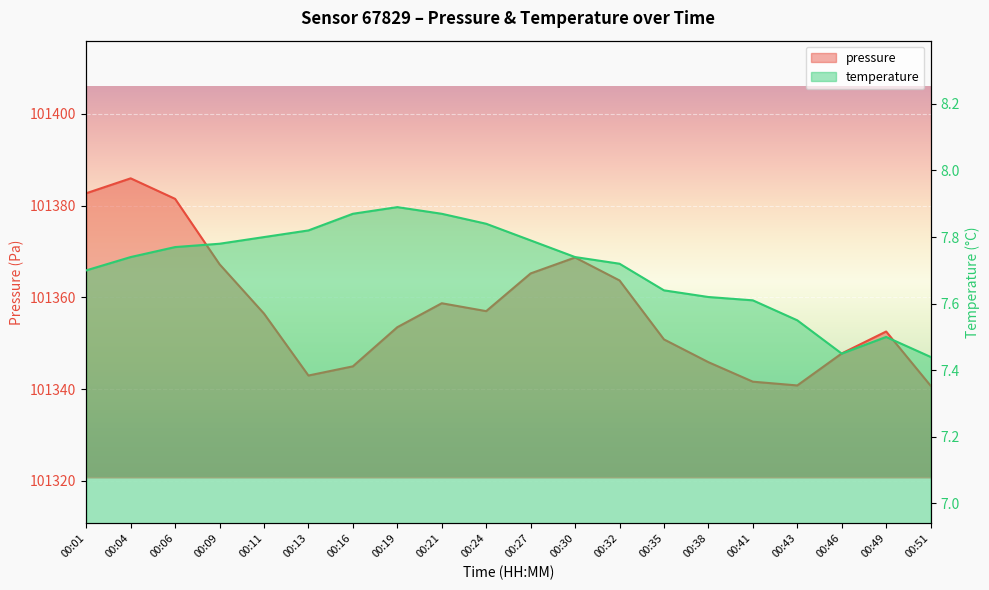

Count the number of categories in the chart.

20